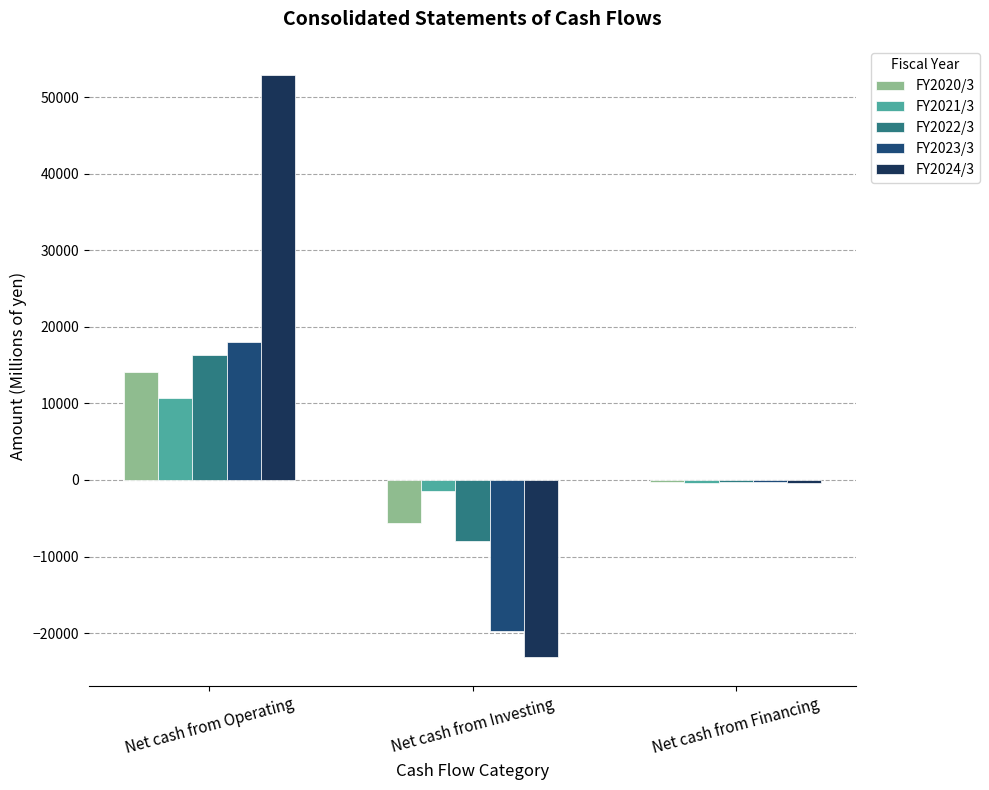

What is the difference between the maximum and second lowest values in the FY2020/3 series?

14352